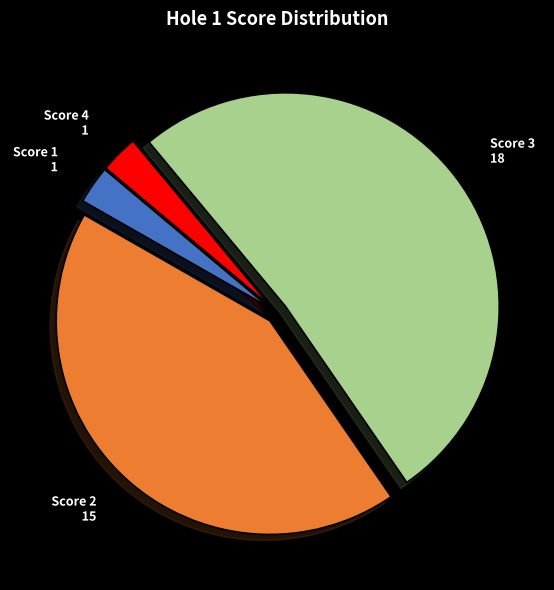

Is there any slice that represents more than half of the pie?

Yes